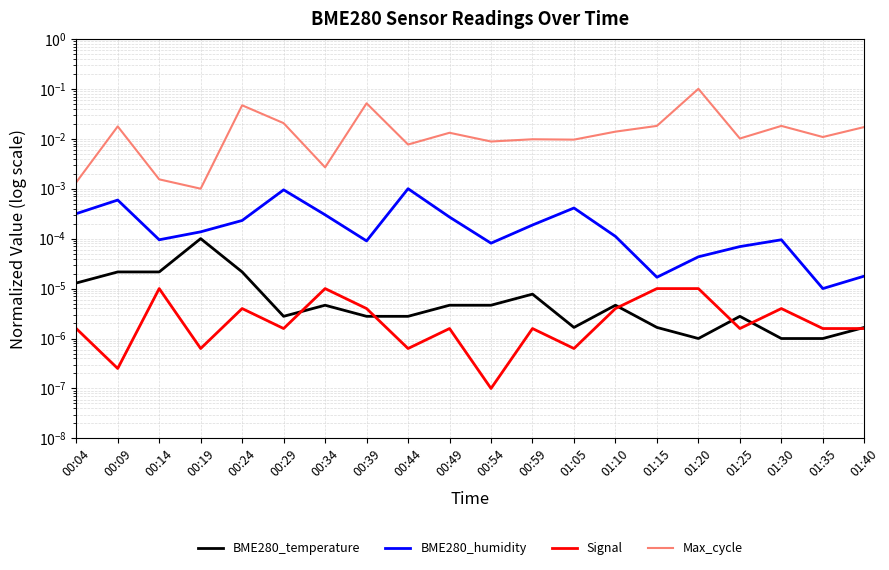

True or false: Max_cycle and BME280_humidity intersect in this chart.

False